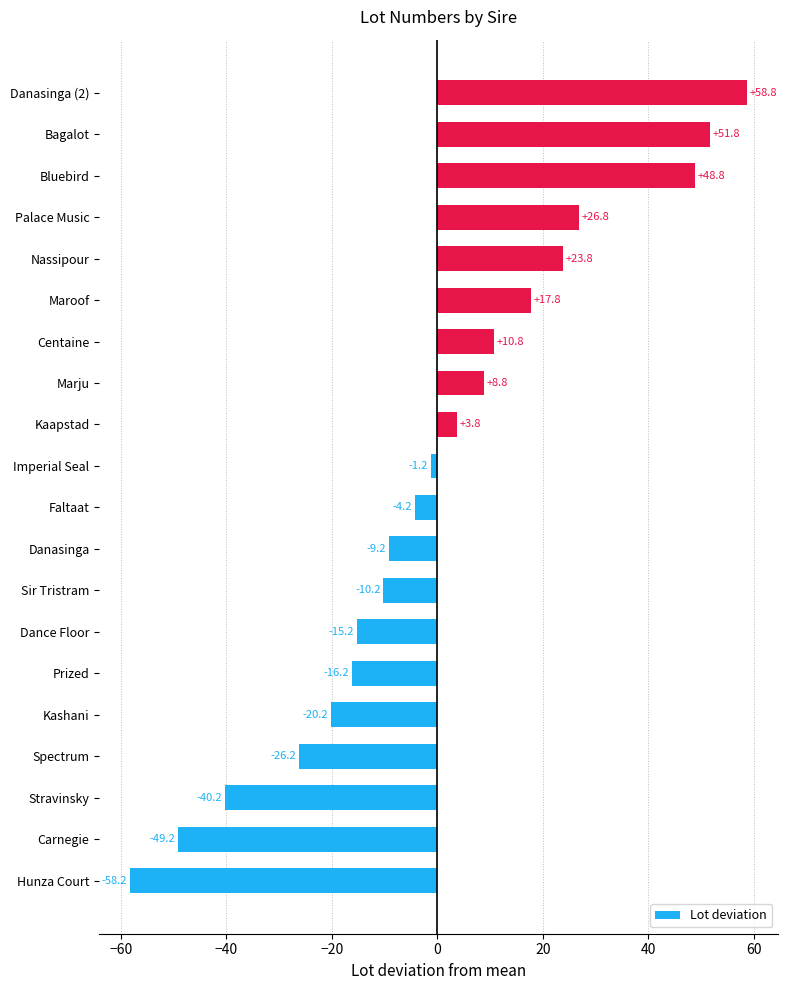

Is it true that the value at Kashani is -27.5?

False